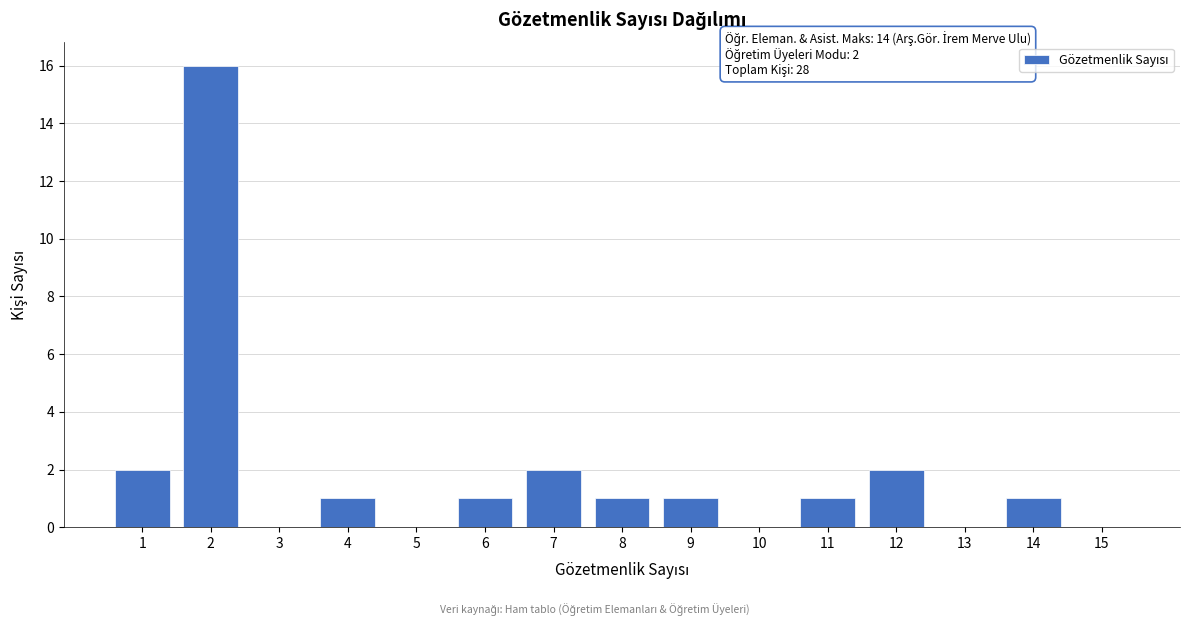

Over which range of the x-axis is the bar tallest?

1.5 to 2.5